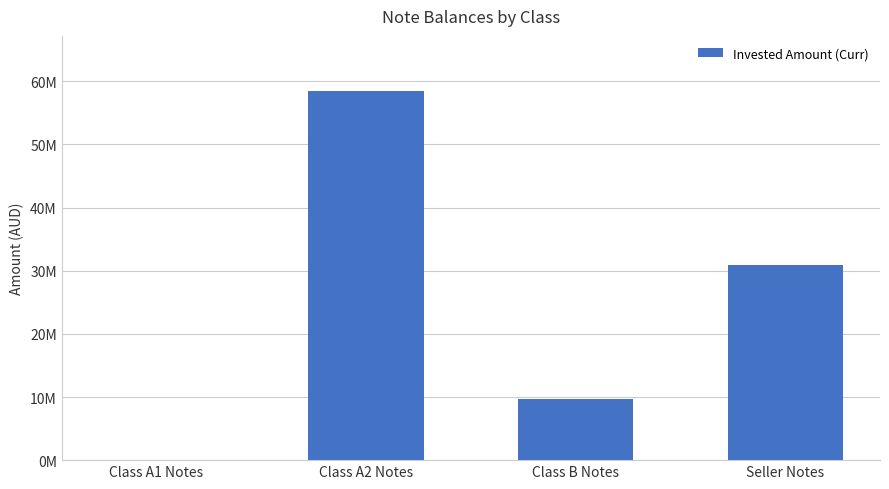

What is the change in value from Class A1 Notes to Class A2 Notes?

+58437133.4